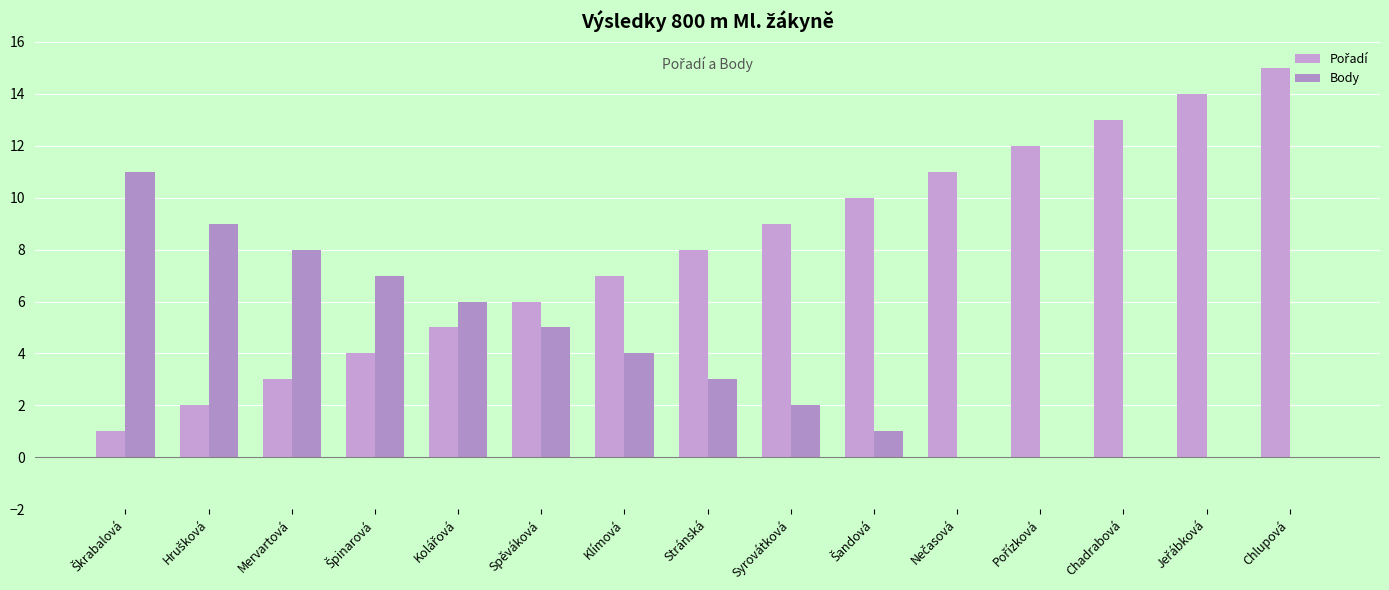

How many data points does each series have?

15